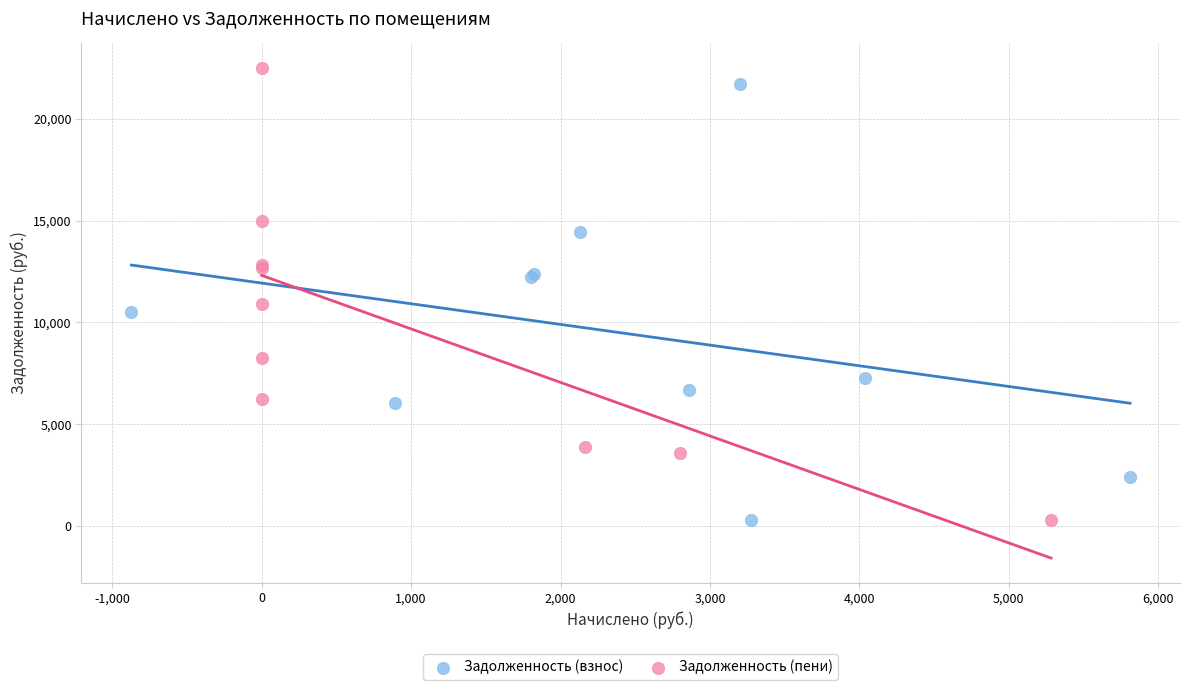

Which series has the largest Y range (max minus min)?

Задолженность (пени)